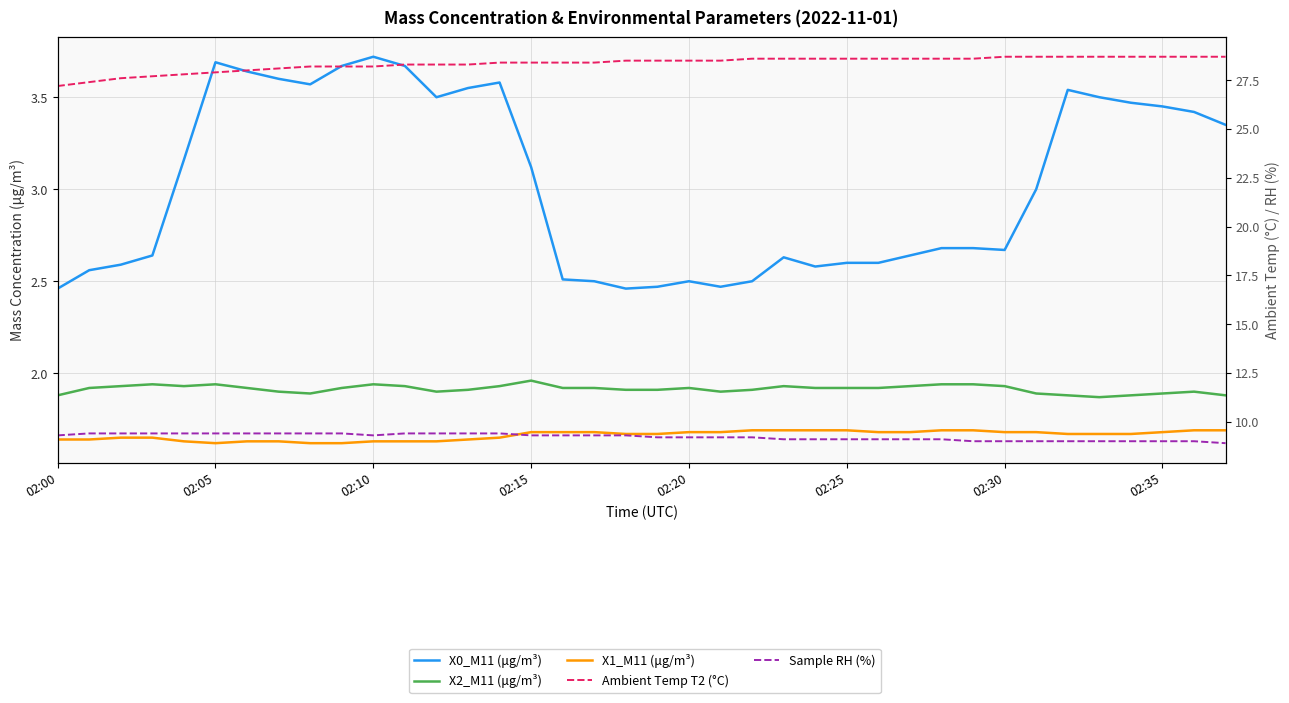

Between 8 and 15, which is larger?

8